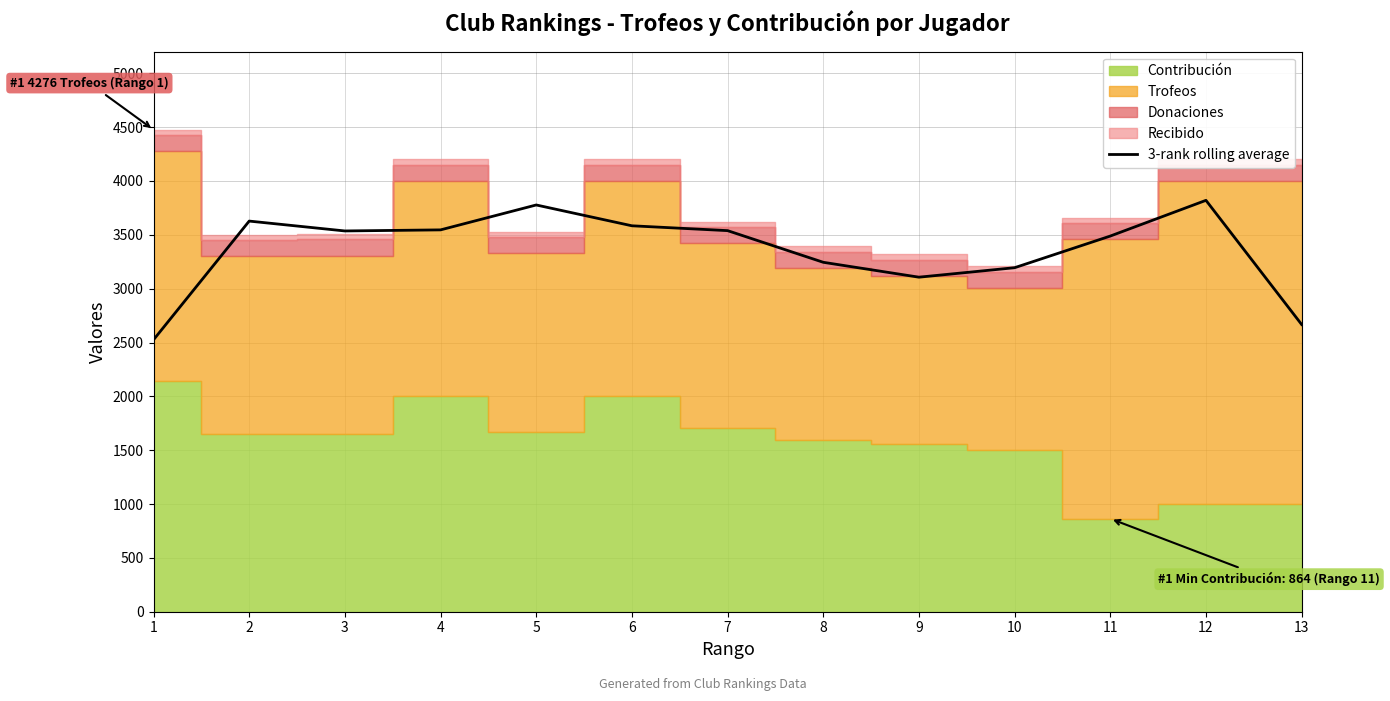

The chart shows a value of 2667.3 at 13. True or false?

True